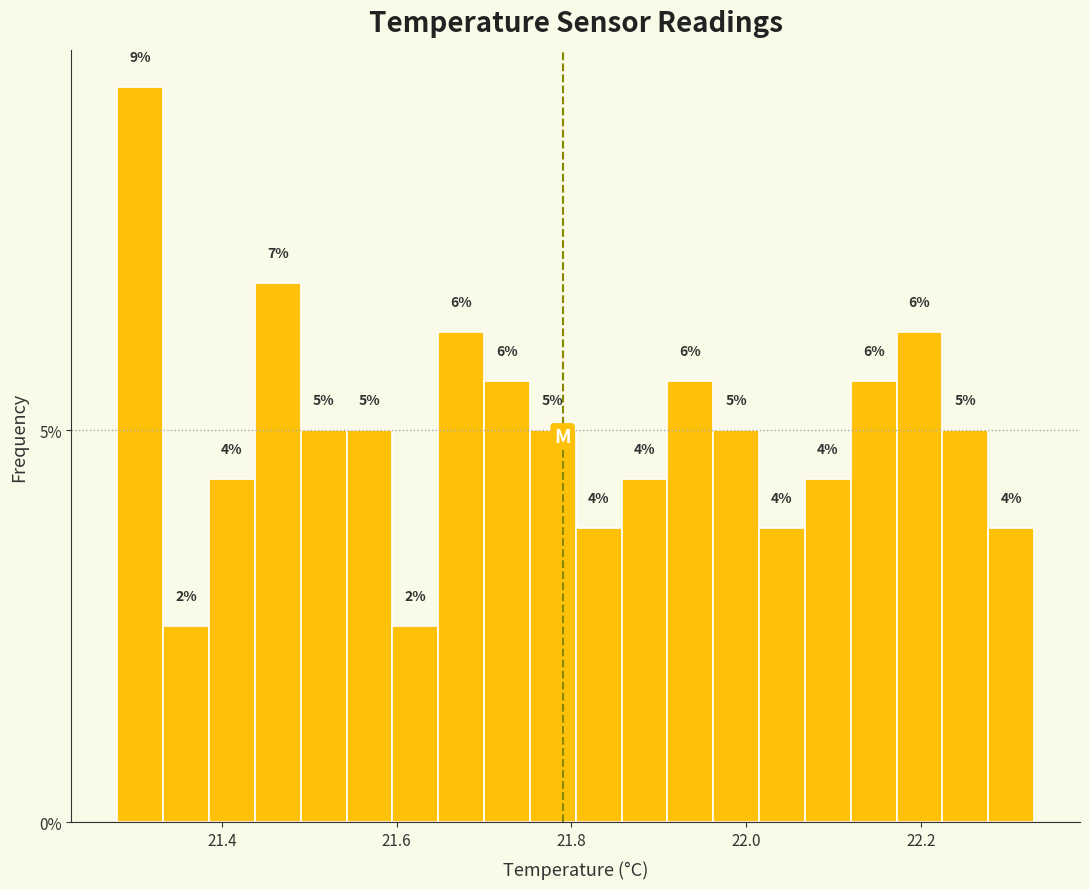

Read against the x-axis, roughly where is the centre of the tallest bar?

21.30